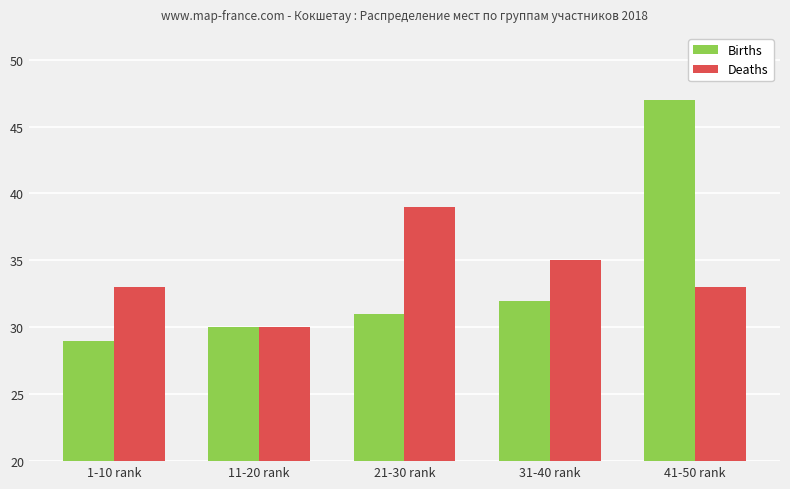

What is the smallest value displayed?

29